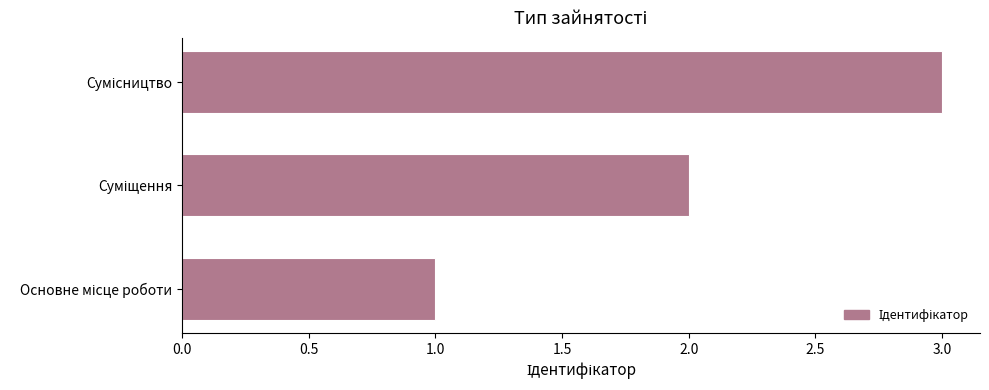

What is the greatest value displayed?

3